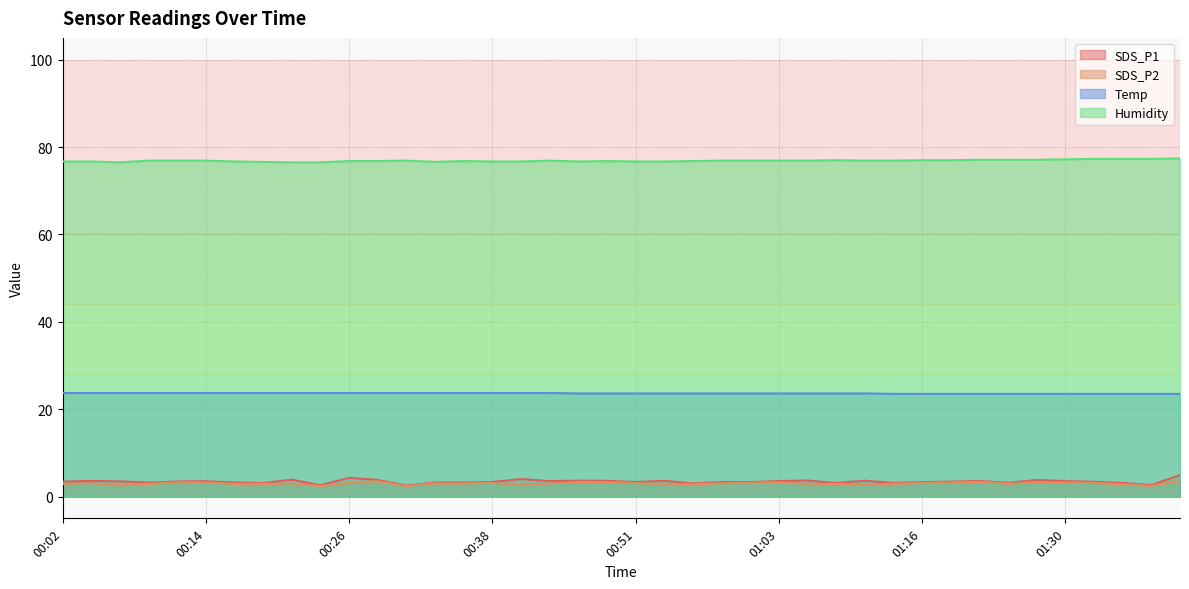

Between 00:02 and 00:36, which is larger?

00:02